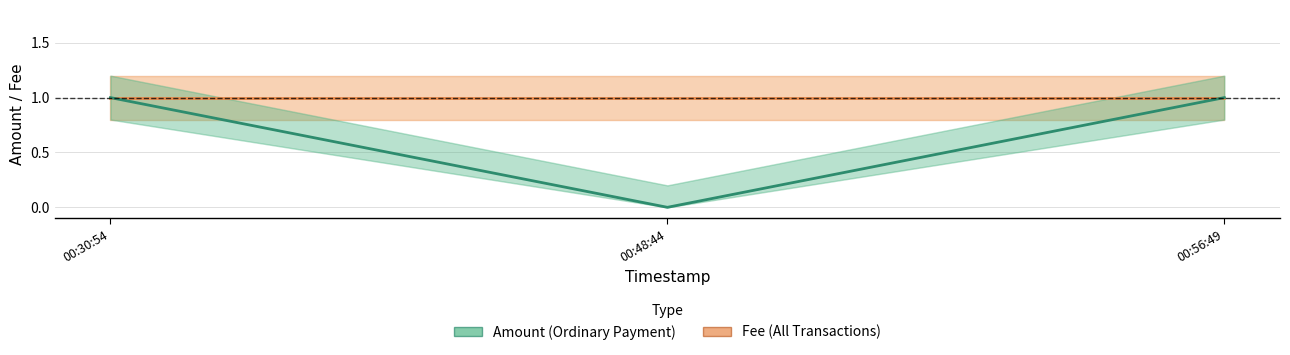

What is the value of the Fee point at the 1st from the left?

1